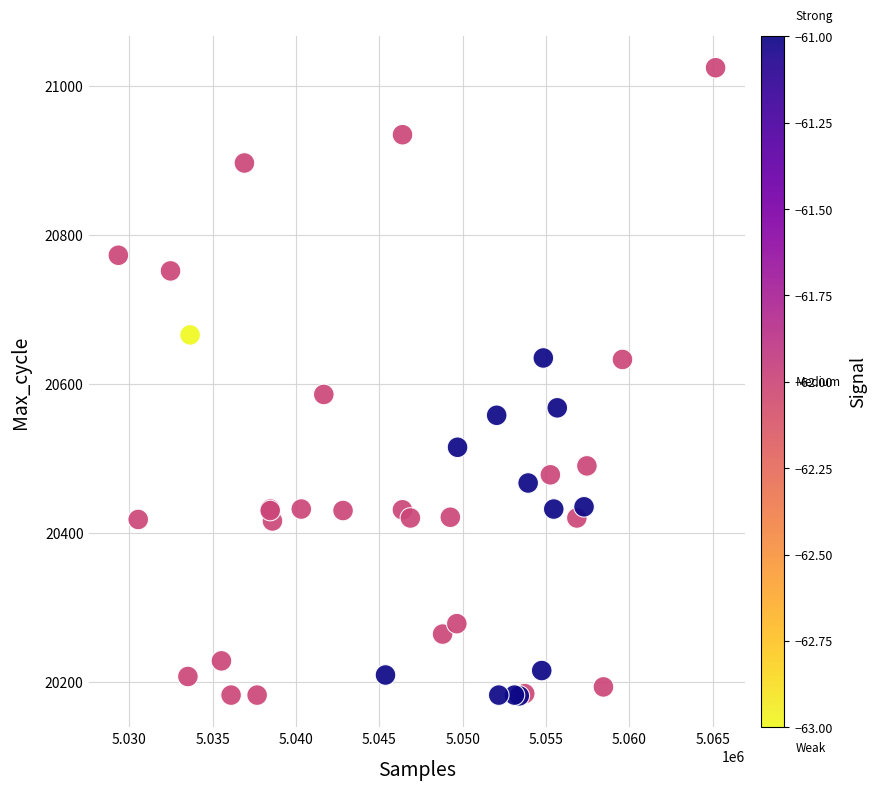

What Y value in the scatter plot is closest to 20603?

20586